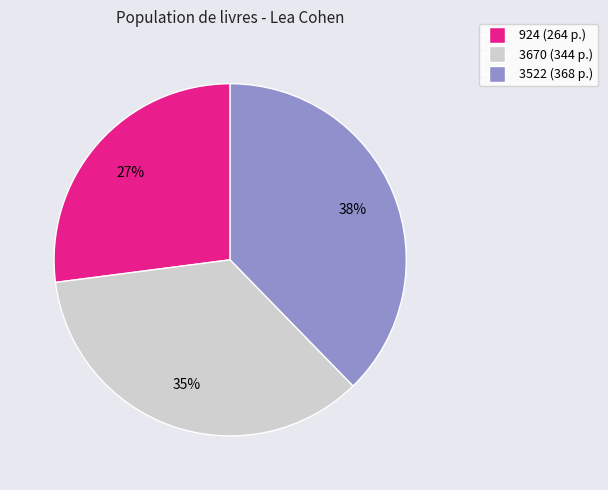

Which category has the smallest portion of the pie?

924